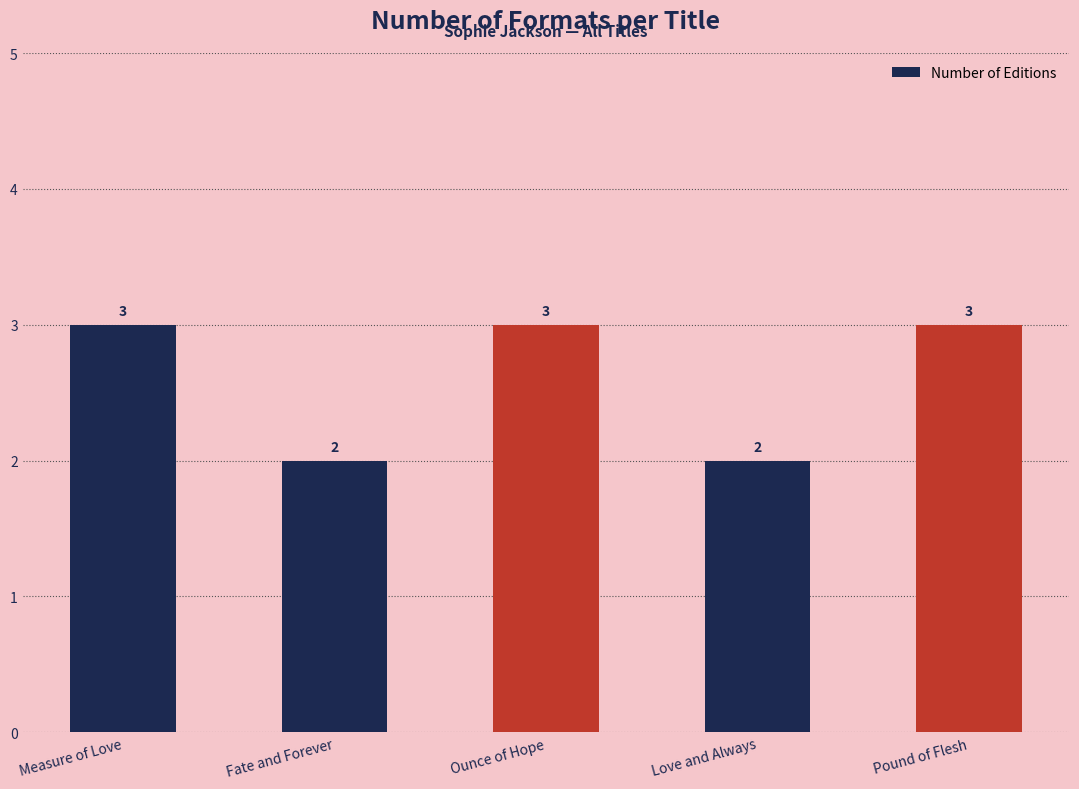

Between Pound of Flesh and Love and Always, which is larger?

Pound of Flesh